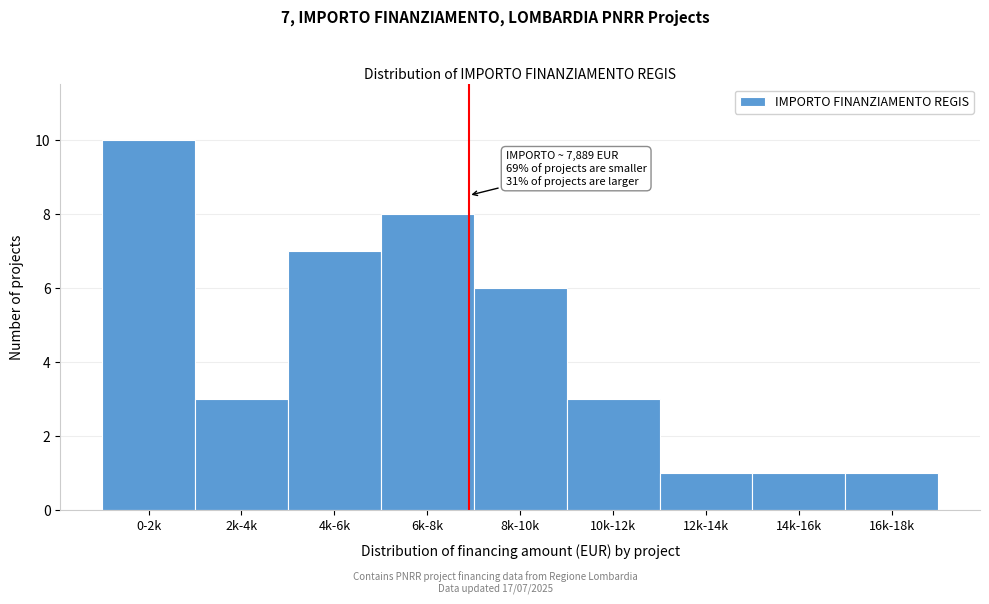

Reading left to right, list all the values displayed in this chart.

0-2k=10	2k-4k=3	4k-6k=7	6k-8k=8	8k-10k=6	10k-12k=3	12k-14k=1	14k-16k=1	16k-18k=1